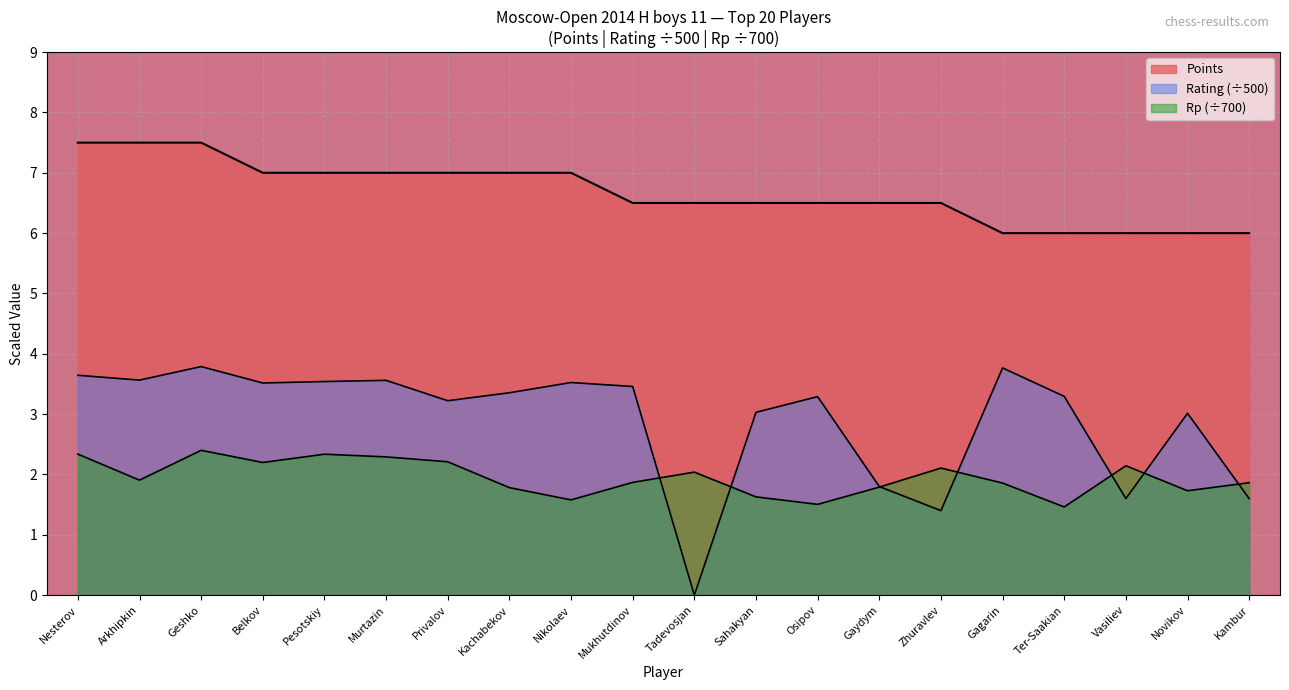

What are all the series names shown in the legend?

Points, Rating, Rp